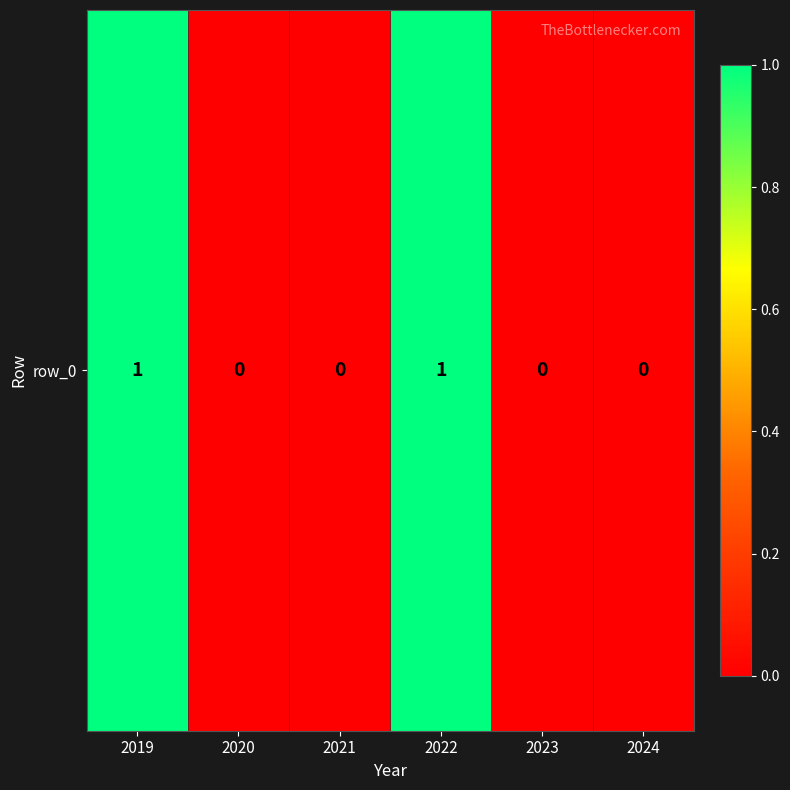

Which category has the highest value across all series?

2019